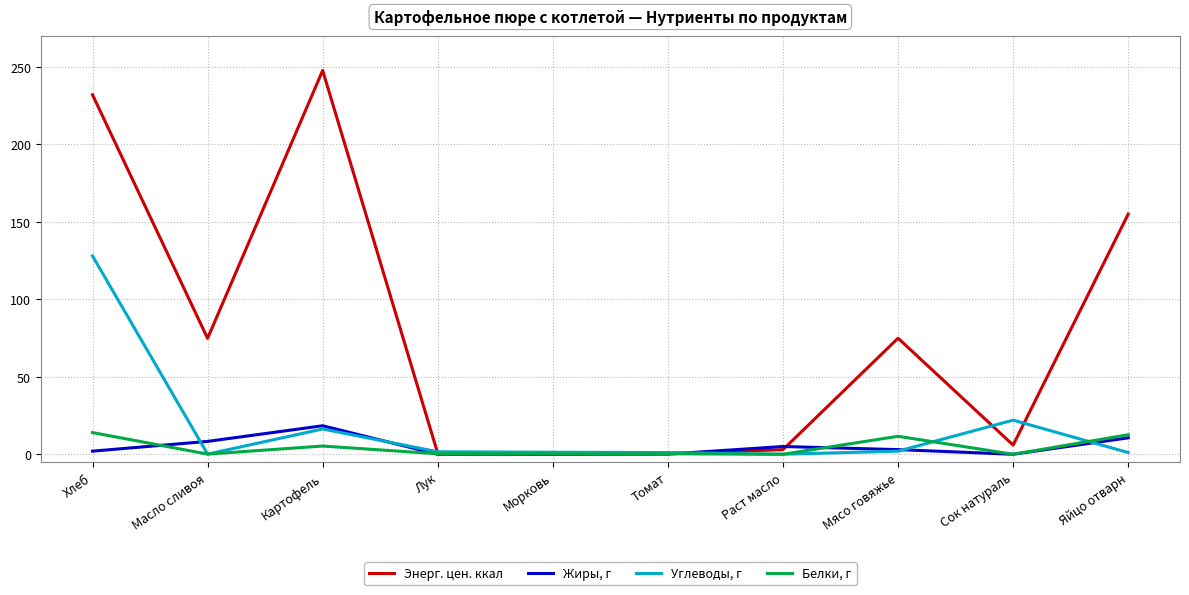

At which label is Углеводы, г closest to 64?

Сок натураль